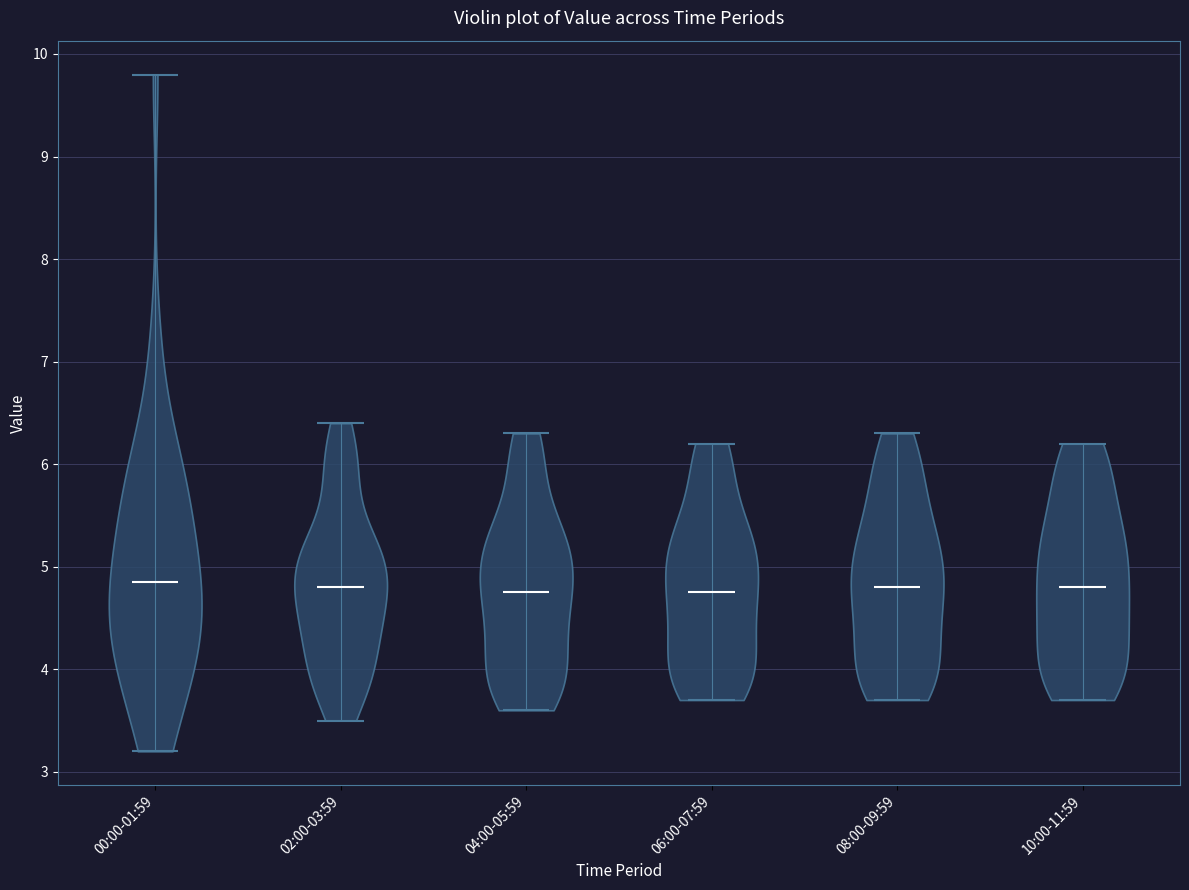

Reading left to right, read every violin against the y-axis: where its median line is, and the lowest and highest points it reaches. The values are not printed on the chart, so give them approximately, as read against the axis.

00:00-01:59: median line 4.9, lowest point 3.2, highest point 9.8
02:00-03:59: median line 4.8, lowest point 3.5, highest point 6.4
04:00-05:59: median line 4.8, lowest point 3.6, highest point 6.3
06:00-07:59: median line 4.8, lowest point 3.7, highest point 6.2
08:00-09:59: median line 4.8, lowest point 3.7, highest point 6.3
10:00-11:59: median line 4.8, lowest point 3.7, highest point 6.2